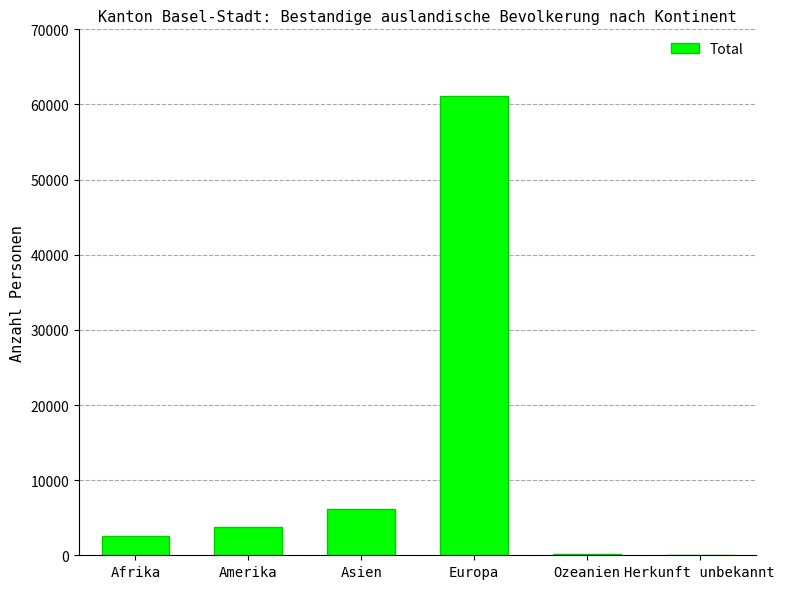

Which category has the highest value across all series?

Europa